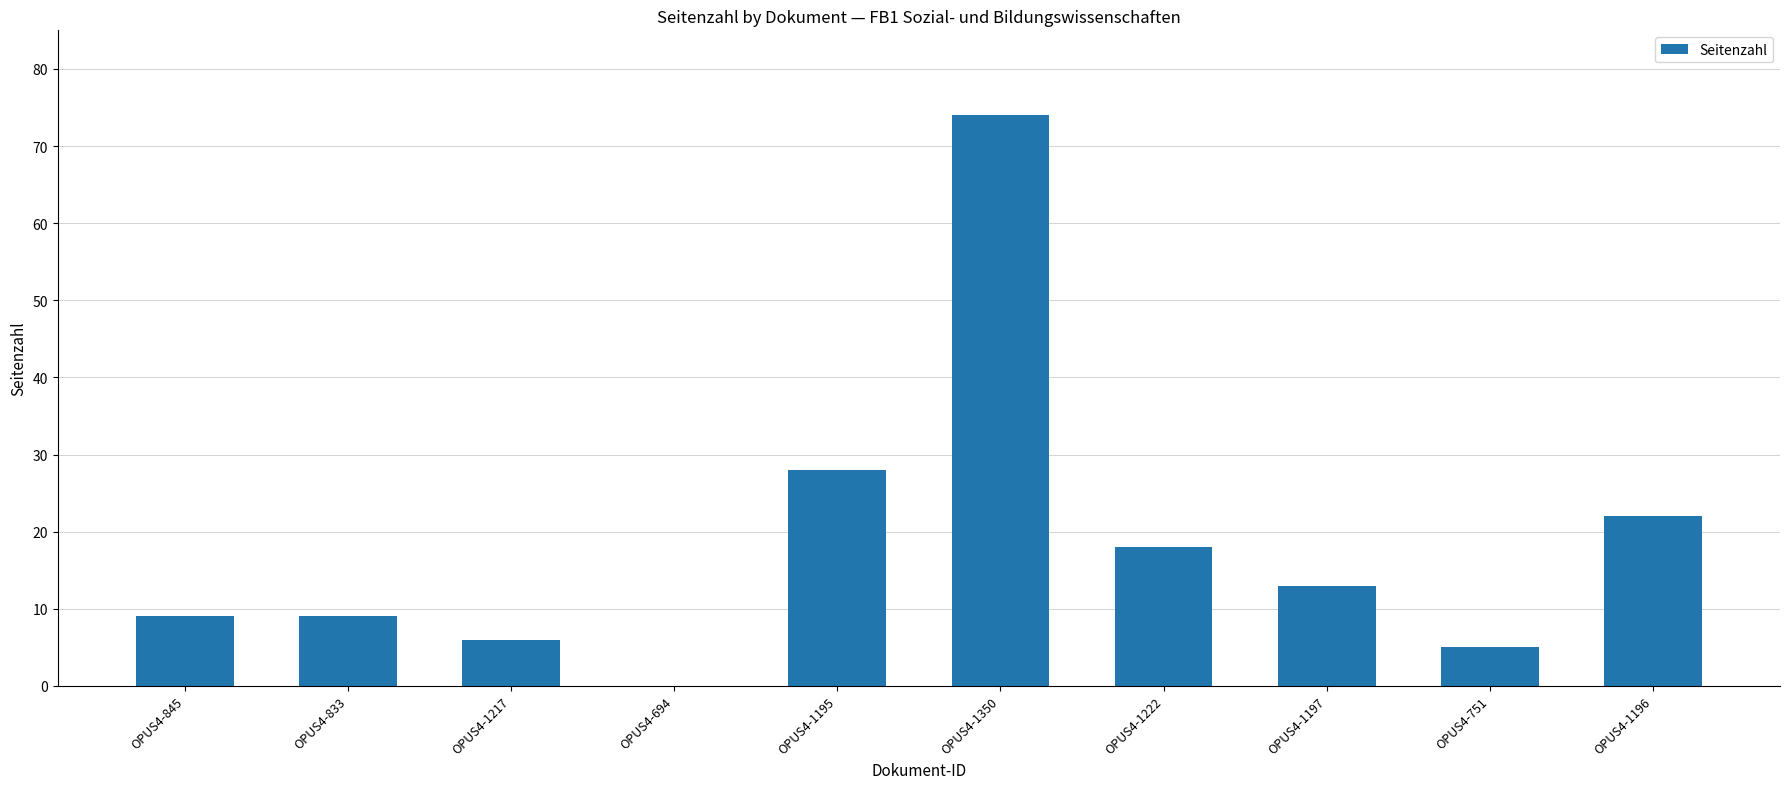

What value does the data have at OPUS4-833?

9